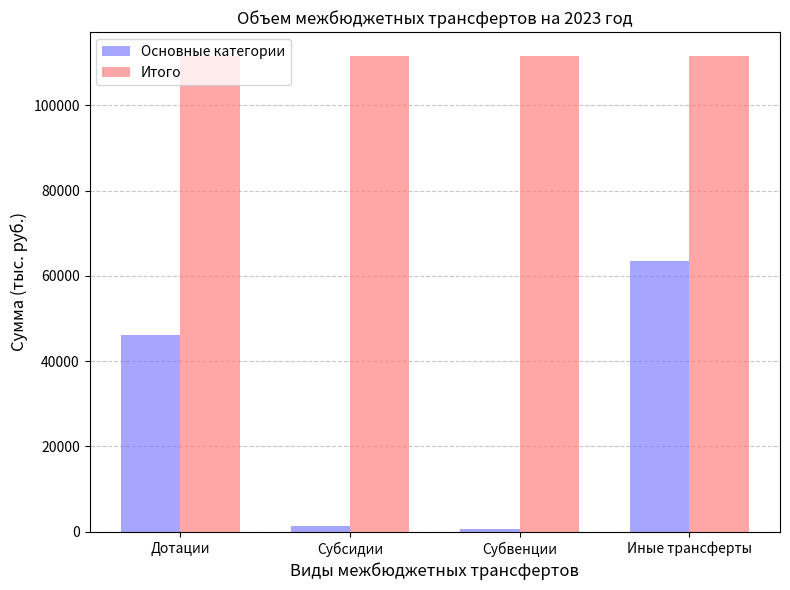

List the series in order of their overall mean, lowest first.

Основные категории, Итого